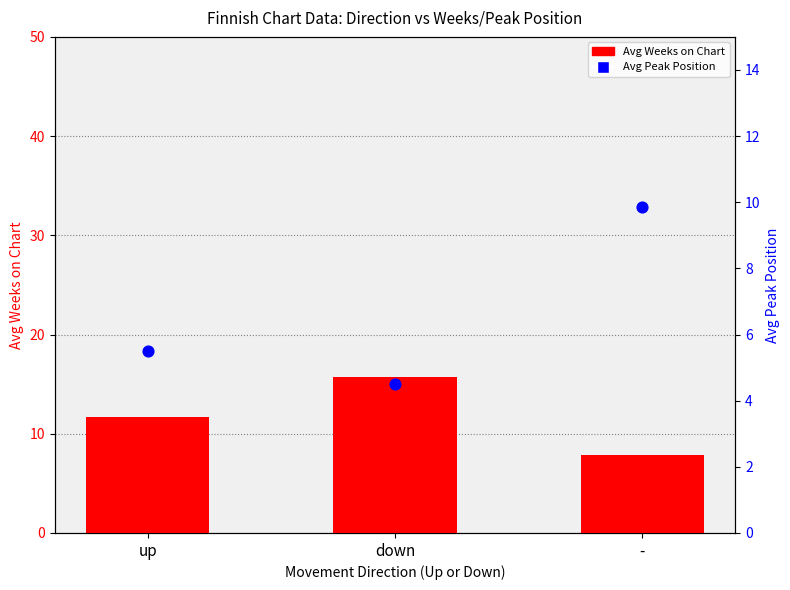

At which category is the sum across all series the highest?

down